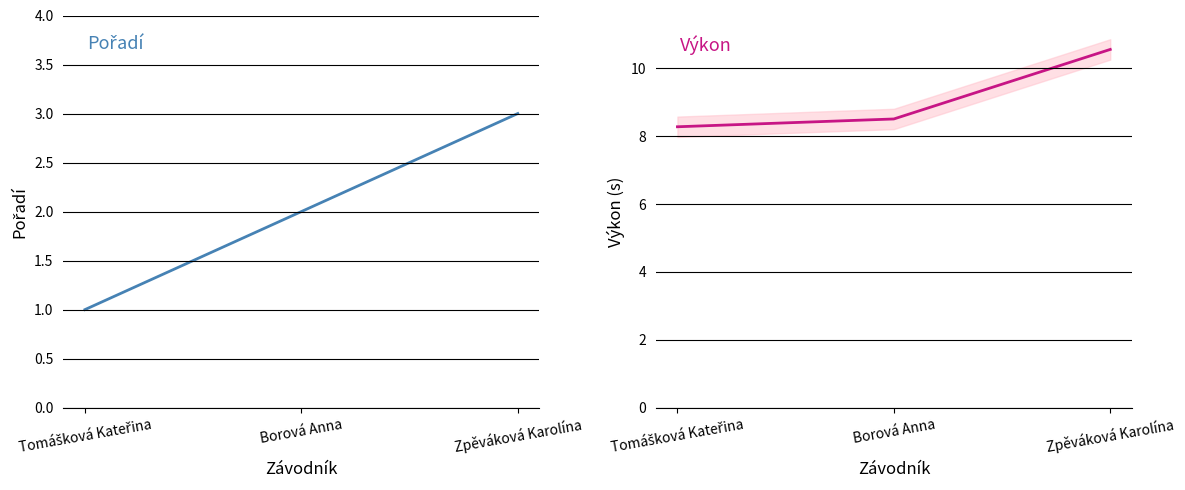

What is the label of the 2nd point from the right?

Borová Anna